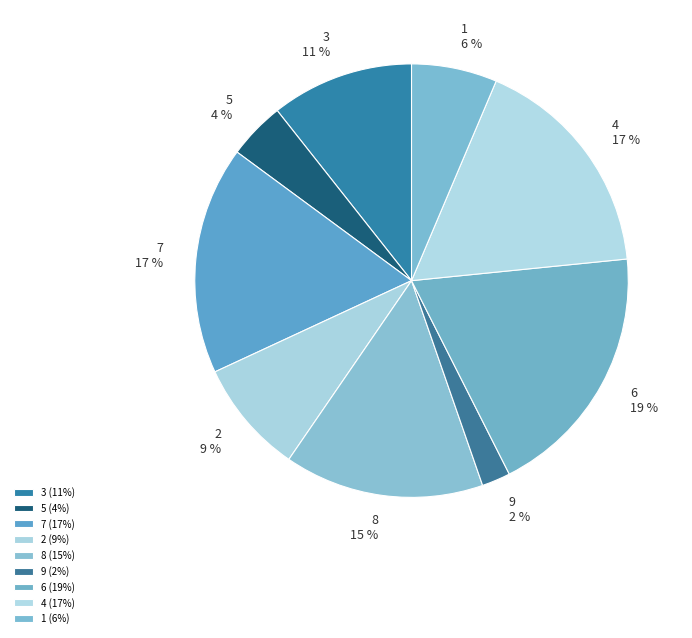

To the nearest percent, what percentage of the pie is 2?

9%